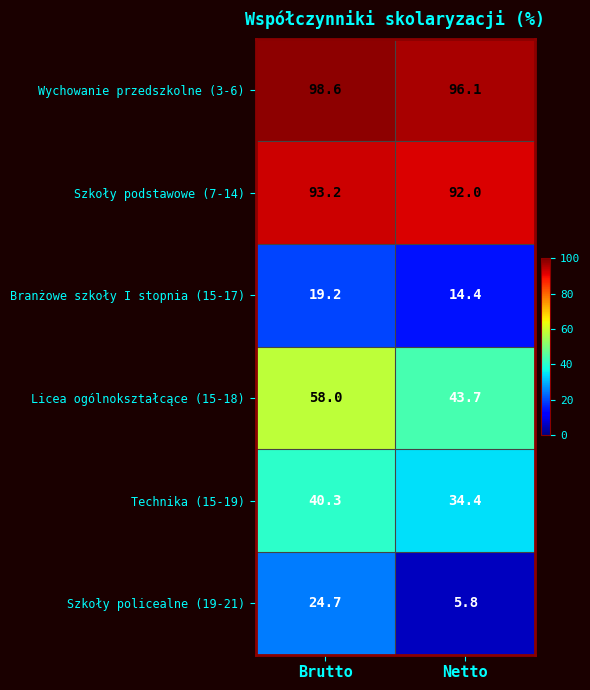

What is the average value of the Szkoły podstawowe (7-14) series?

92.6